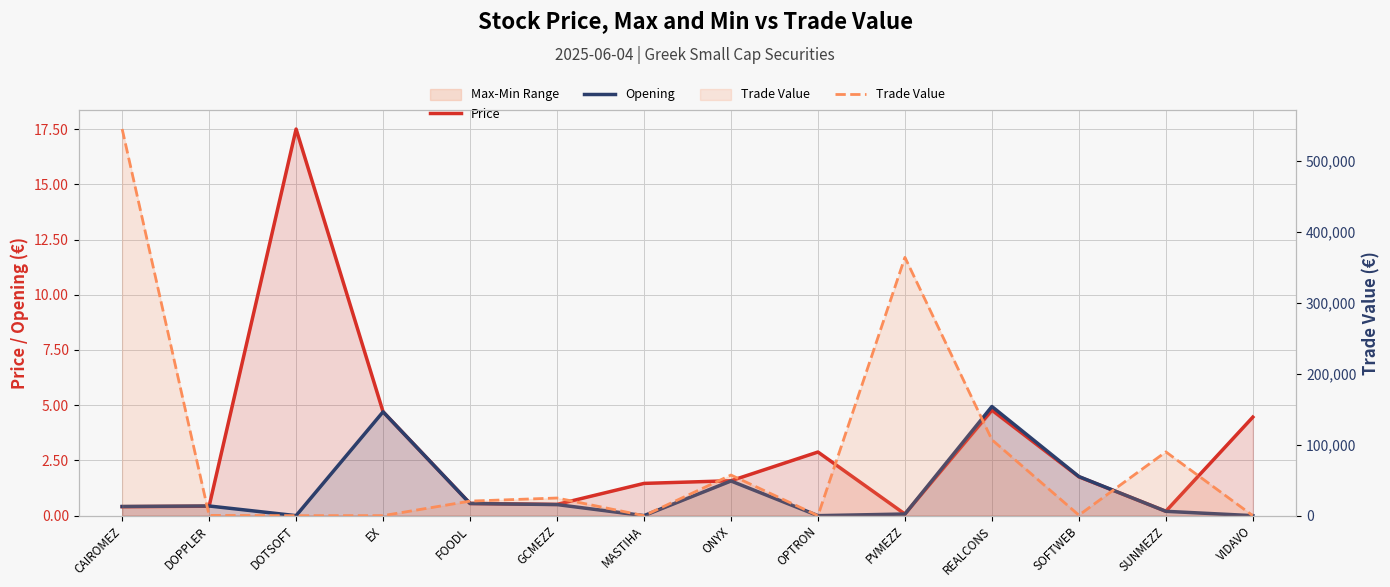

What position from the right is PVMEZZ?

5